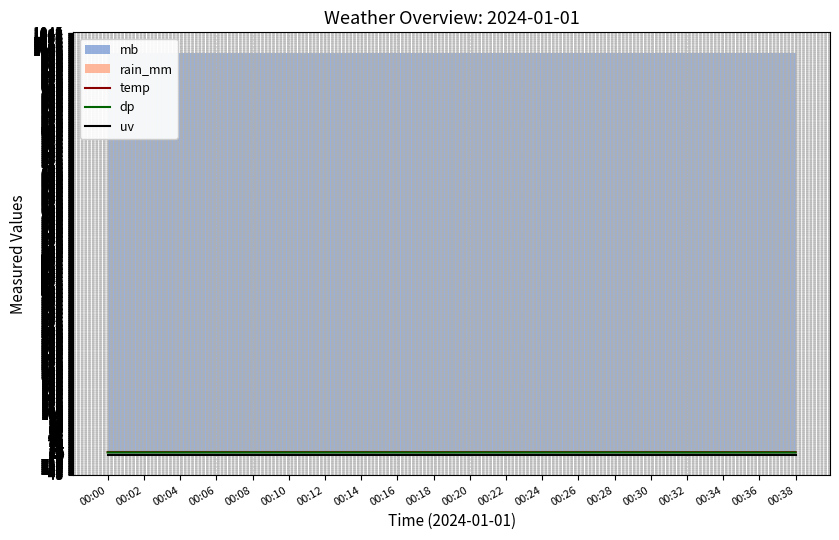

True or false: temp and dp cross at least once.

False